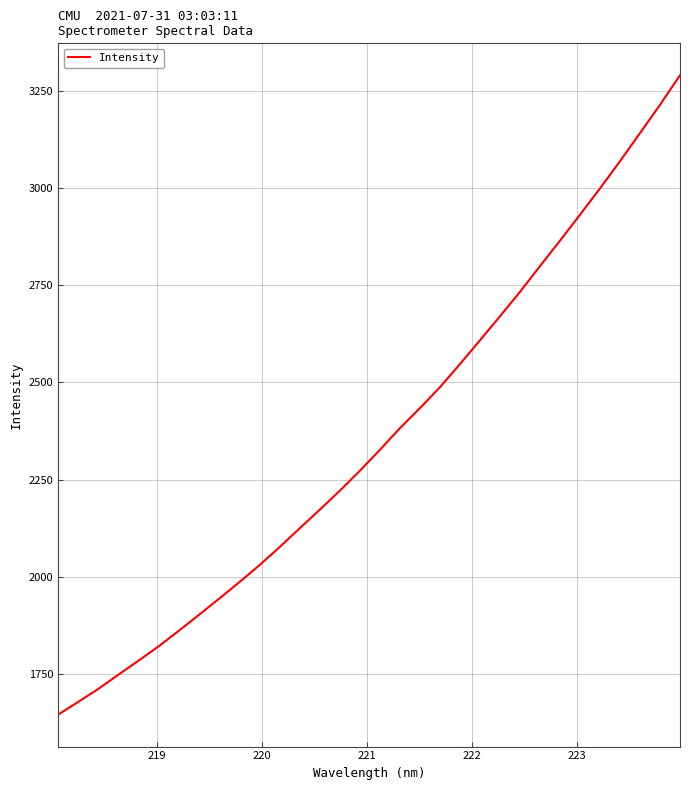

What is the greatest value displayed?

3289.5